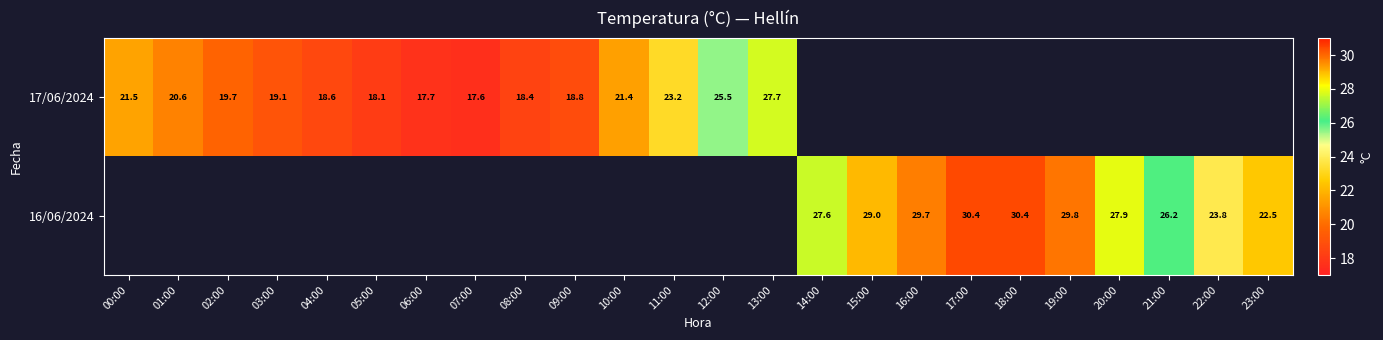

The 17/06/2024 series shows 13.1 at 11:00. True or false?

False